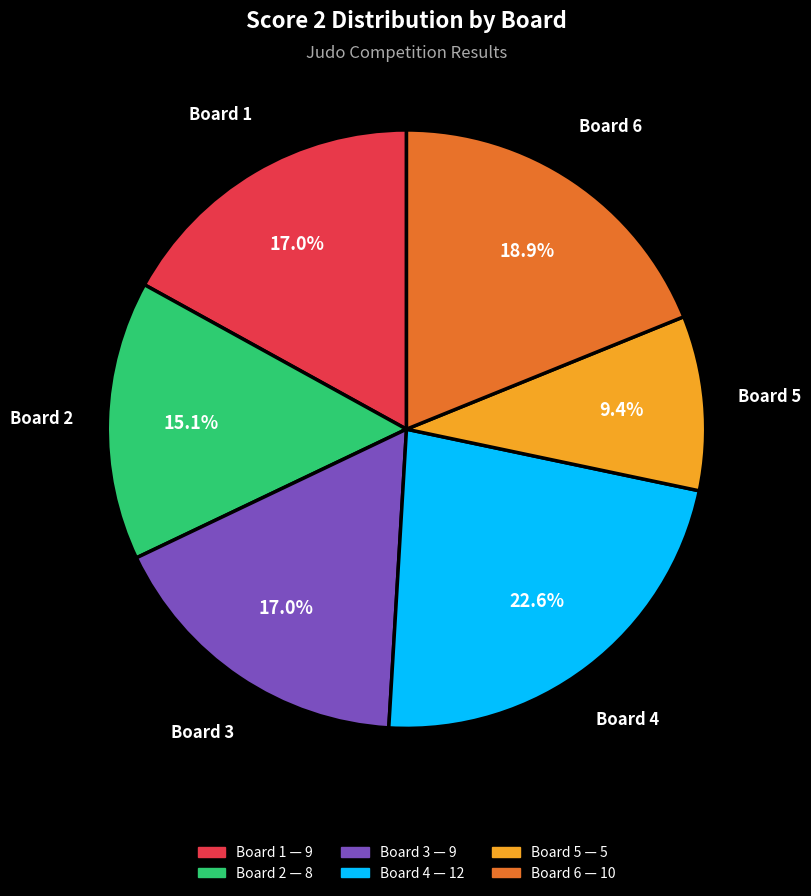

To the nearest percent, what is the difference between the largest and smallest slice percentages?

13%